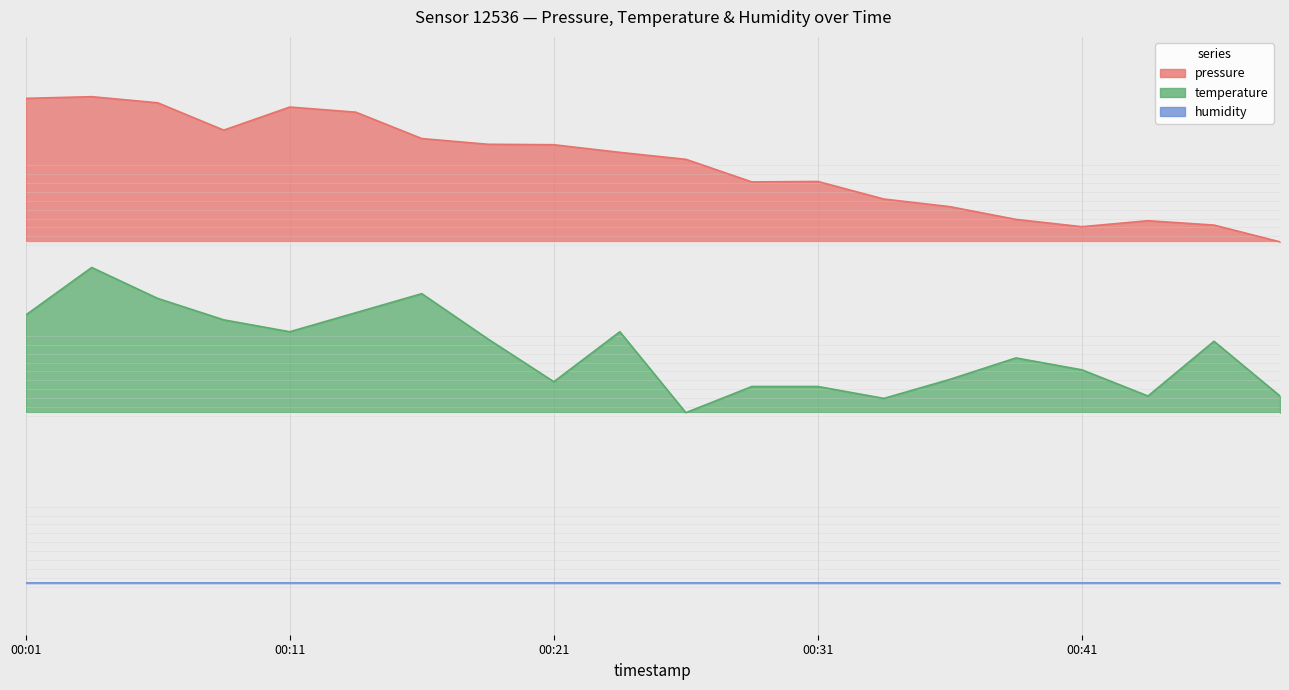

What is the minimum value for pressure?

2.0